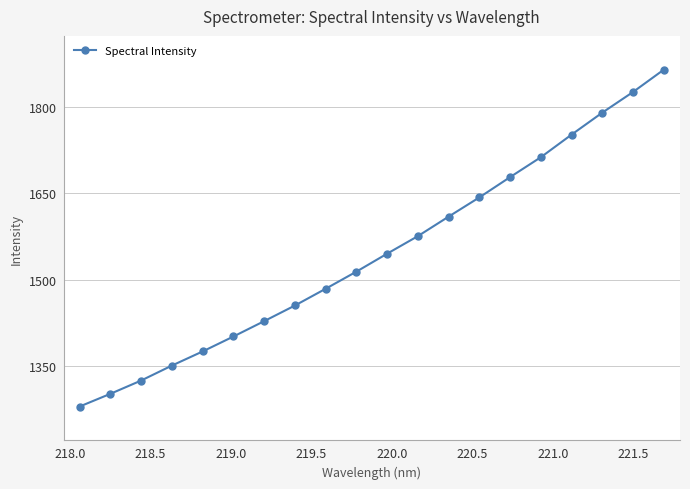

What is the sum of all values?

30910.6